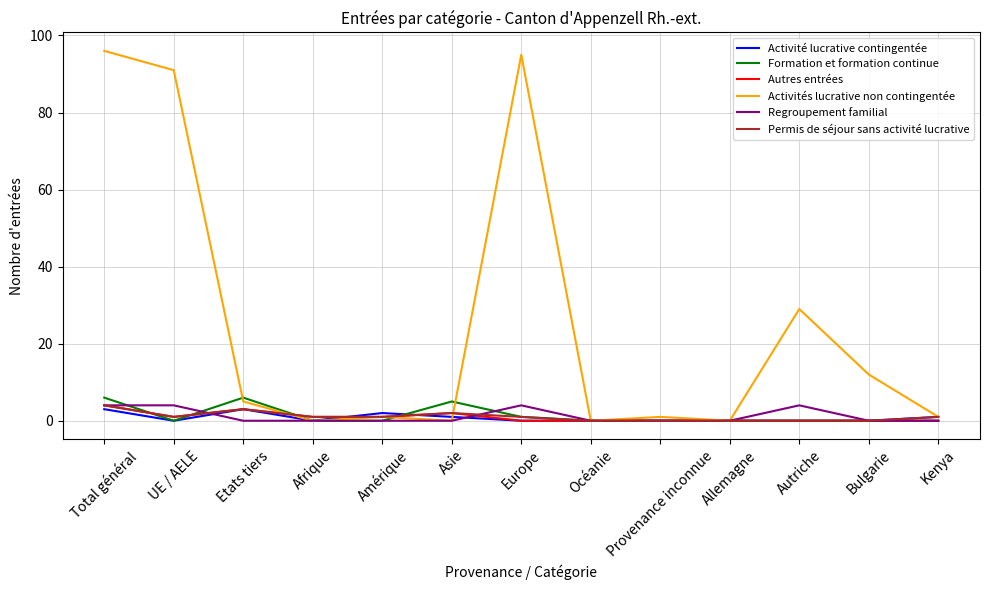

What is the total value across all series at Bulgarie?

12